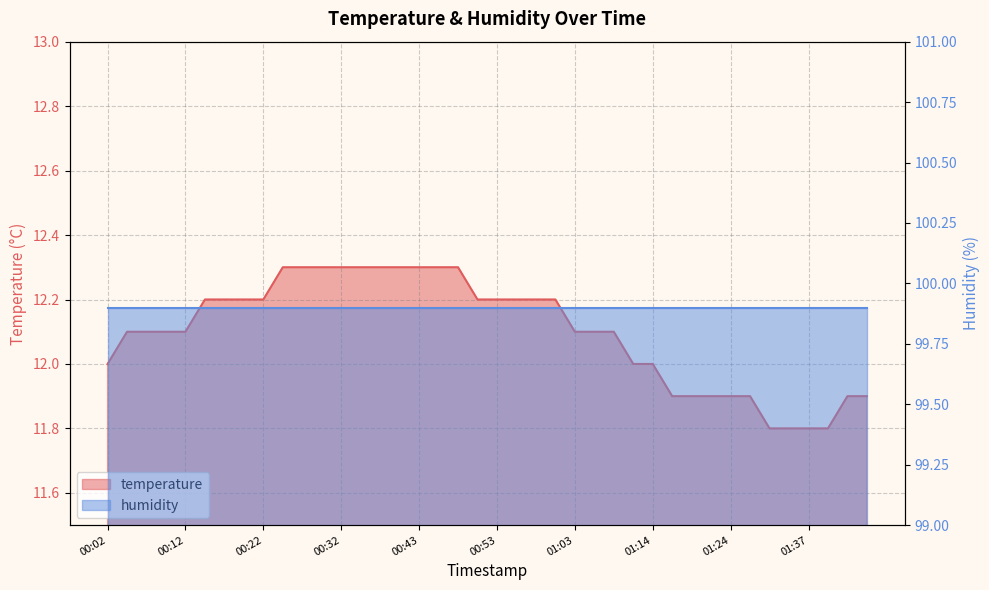

List the labels in order of value, largest first.

00:25, 00:27, 00:30, 00:32, 00:35, 00:38, 00:40, 00:43, 00:46, 00:48, 00:14, 00:17, 00:20, 00:22, 00:51, 00:53, 00:56, 00:58, 01:01, 00:04, 00:07, 00:09, 00:12, 01:03, 01:06, 01:08, 00:02, 01:11, 01:14, 01:16, 01:19, 01:21, 01:24, 01:26, 01:42, 01:44, 01:29, 01:31, 01:37, 01:39